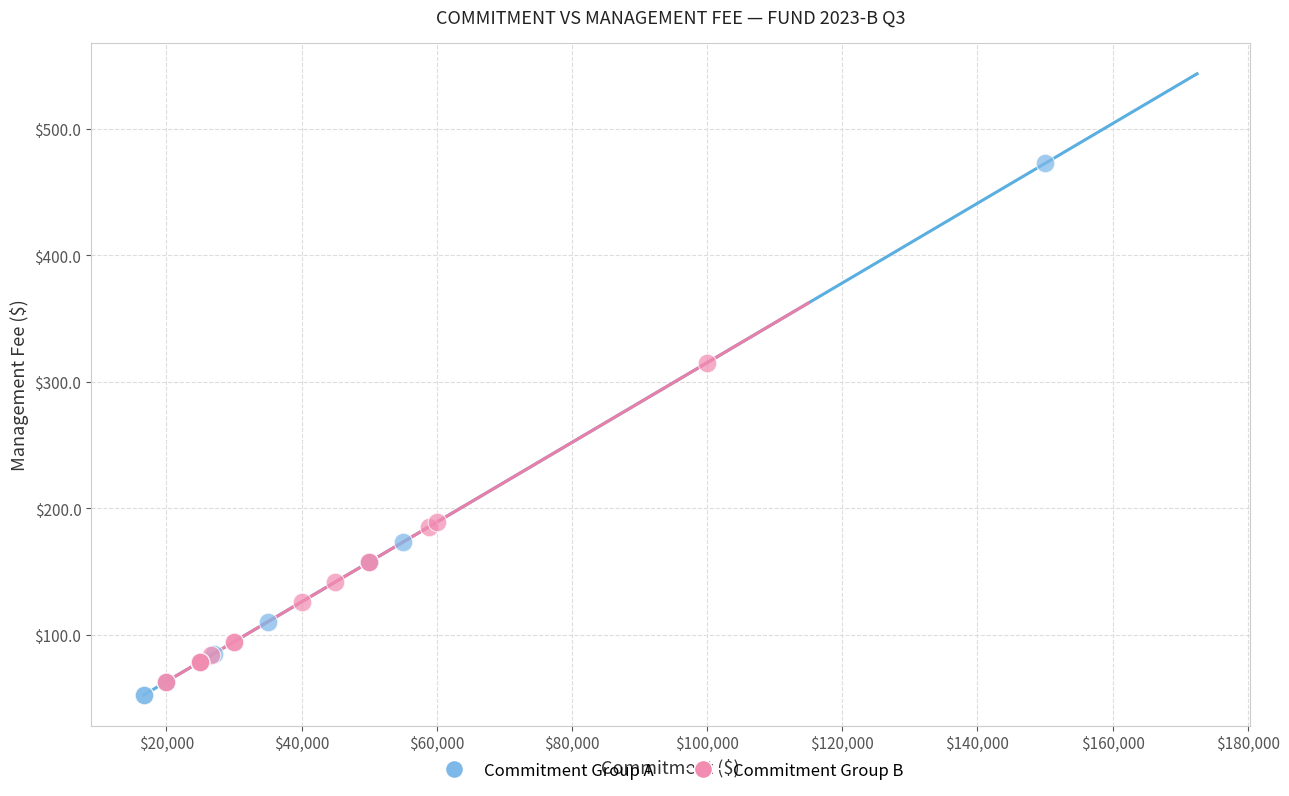

What are all the series names shown in the legend?

Commitment Group A, Commitment Group B